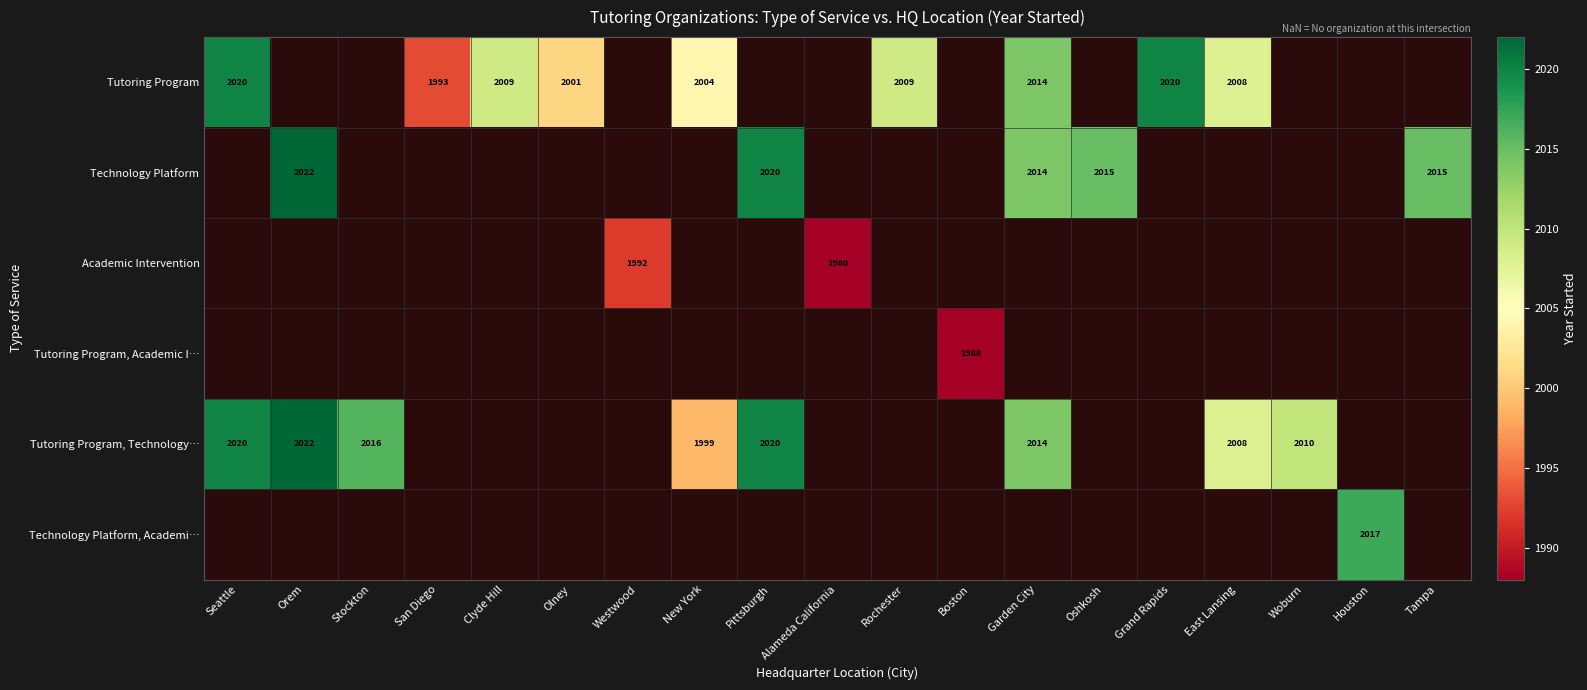

At how many categories does at least one series exceed 2016?

5